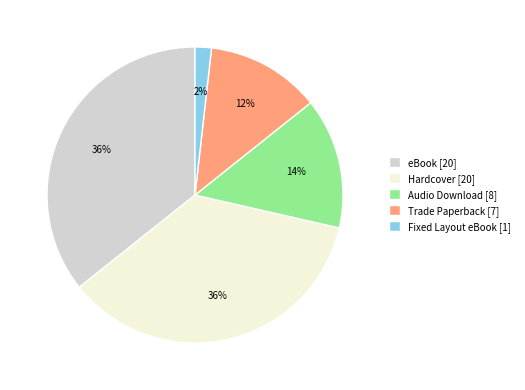

Does Fixed Layout eBook [1] represent more than half of the total?

No